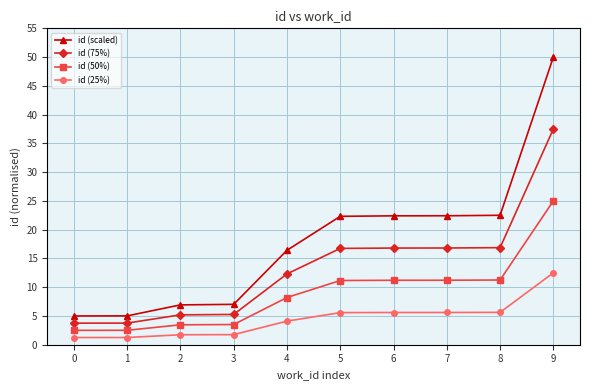

True or false: id (25%) has a value of 1.2 at 0.

True